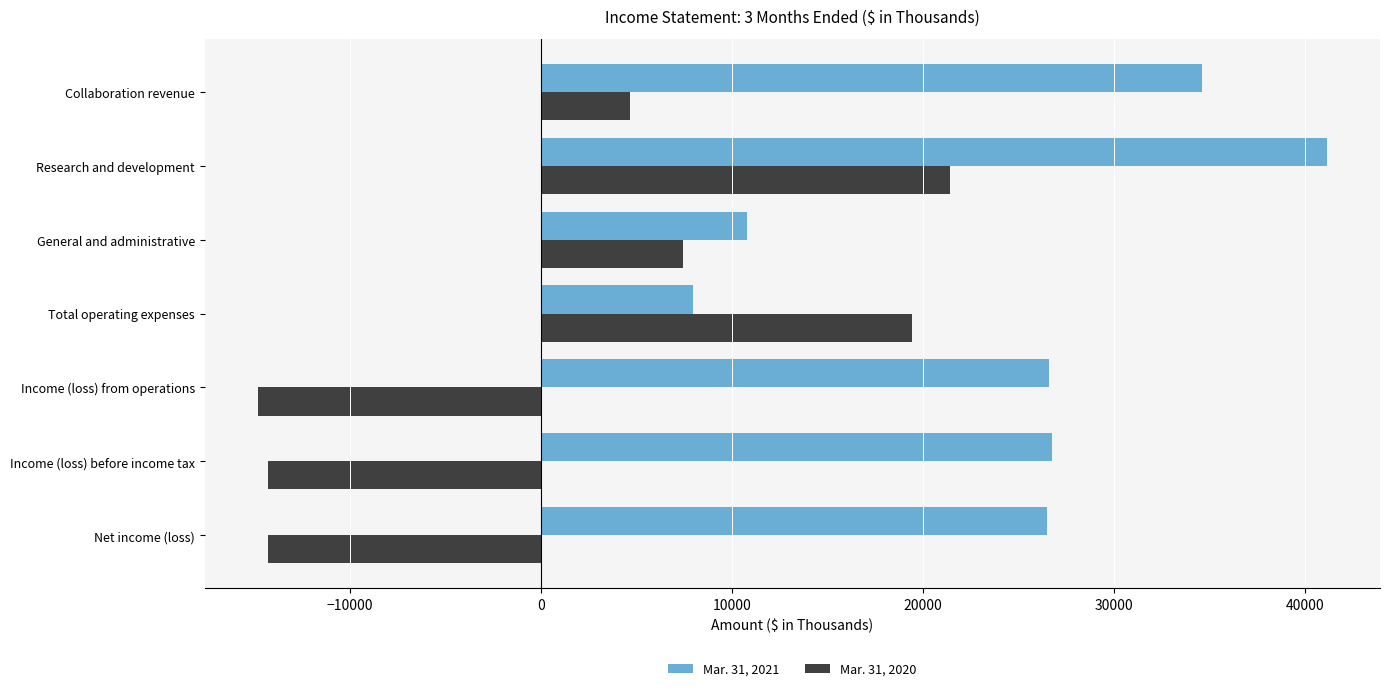

What is the difference between the maximum and minimum values in the Mar. 31, 2021 series?

33162